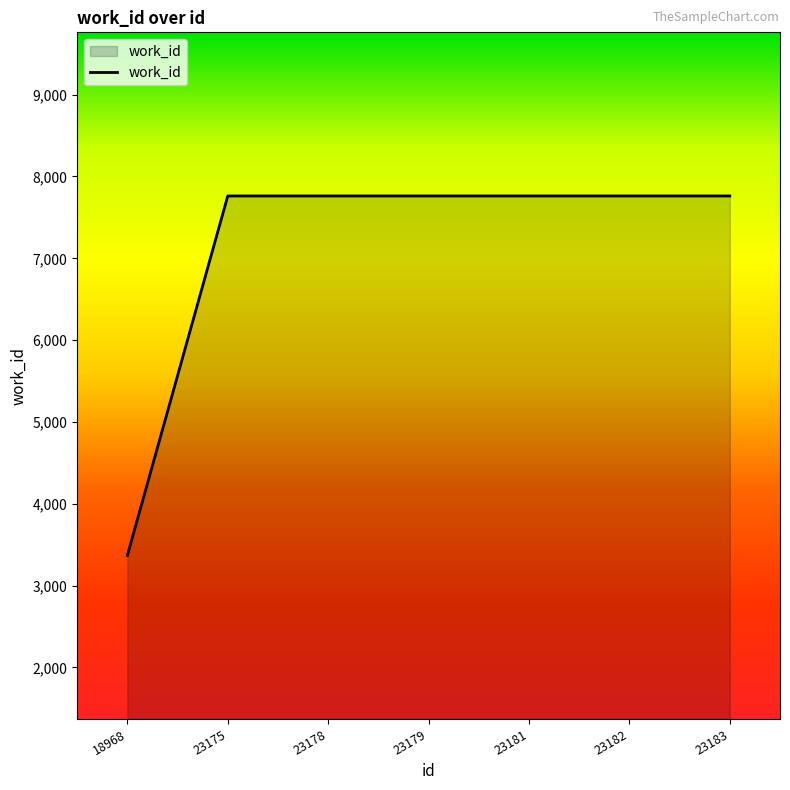

What is the sum of all values?

49942